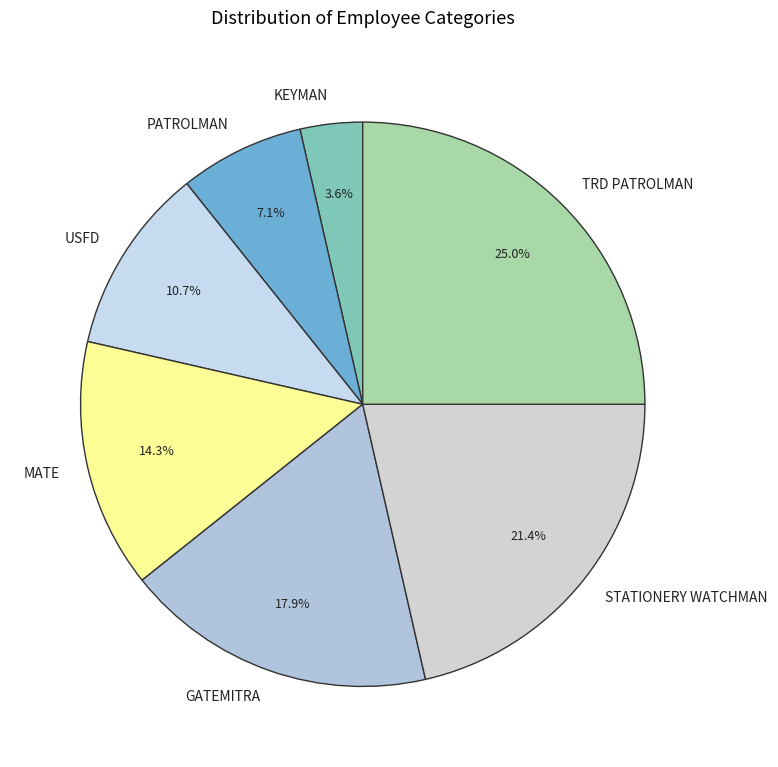

Rank the categories by value from lowest to highest.

KEYMAN, PATROLMAN, USFD, MATE, GATEMITRA, STATIONERY WATCHMAN, TRD PATROLMAN